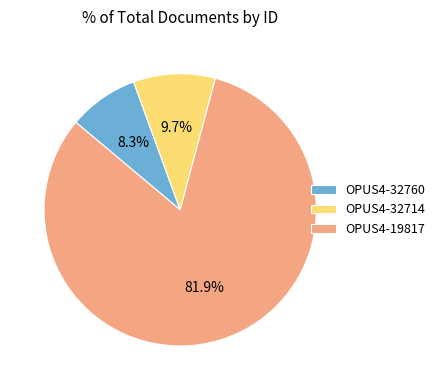

What percentage is the OPUS4-32714 slice, to the nearest percent?

10%